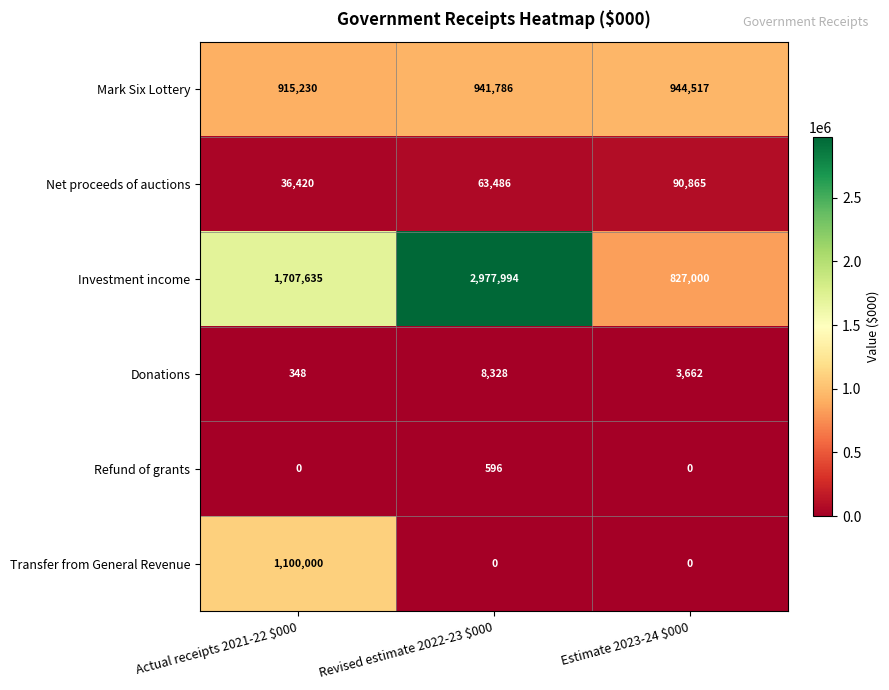

How many Refund of grants values are between 0 and 596?

3